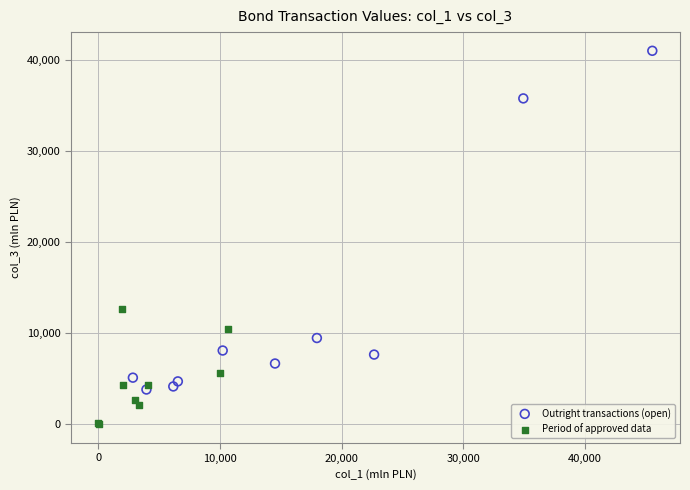

Which series contains the lowest Y value?

Period of approved data